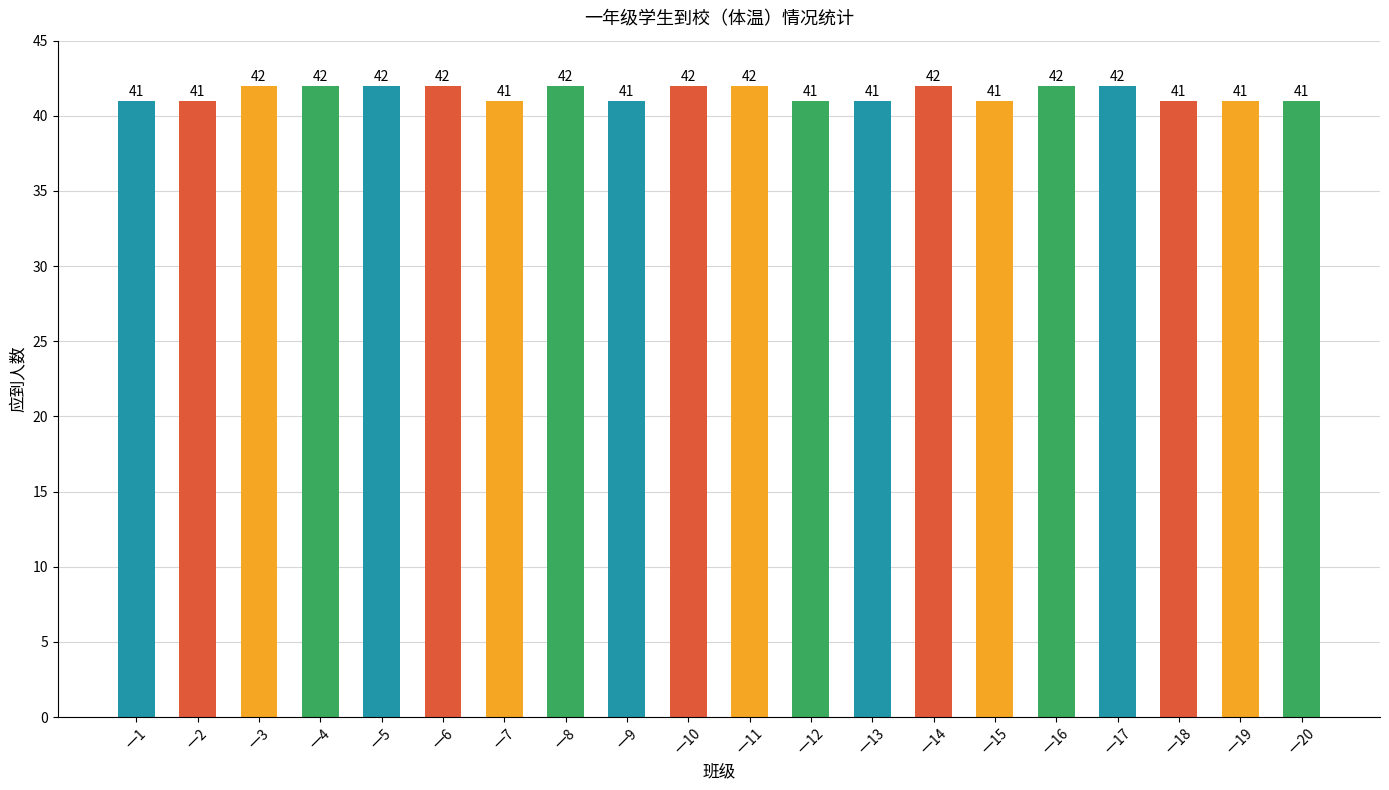

What is the smallest value displayed?

41